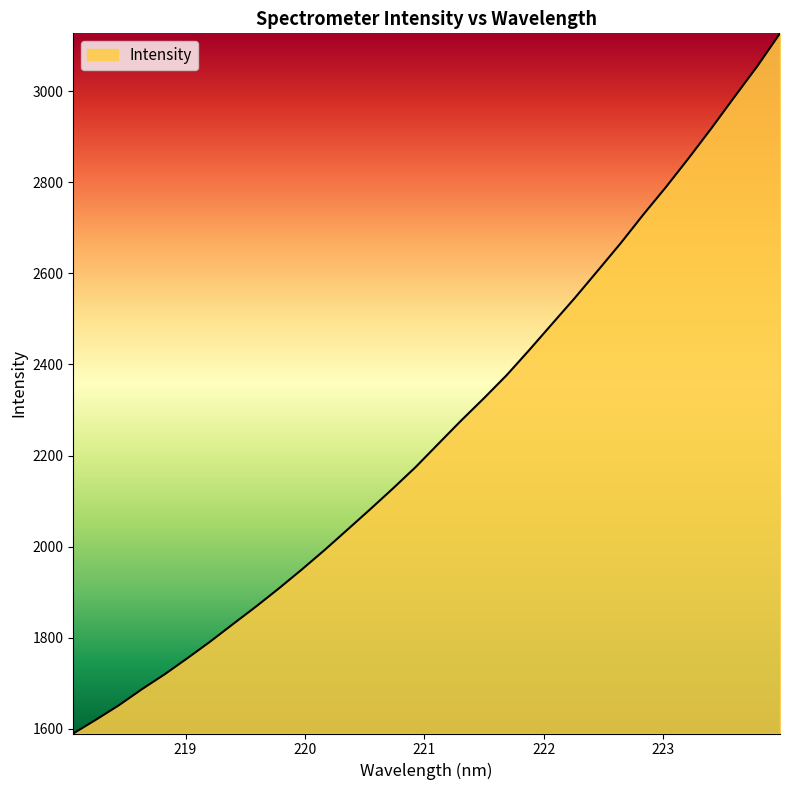

What is the maximum value shown in the chart?

3126.7